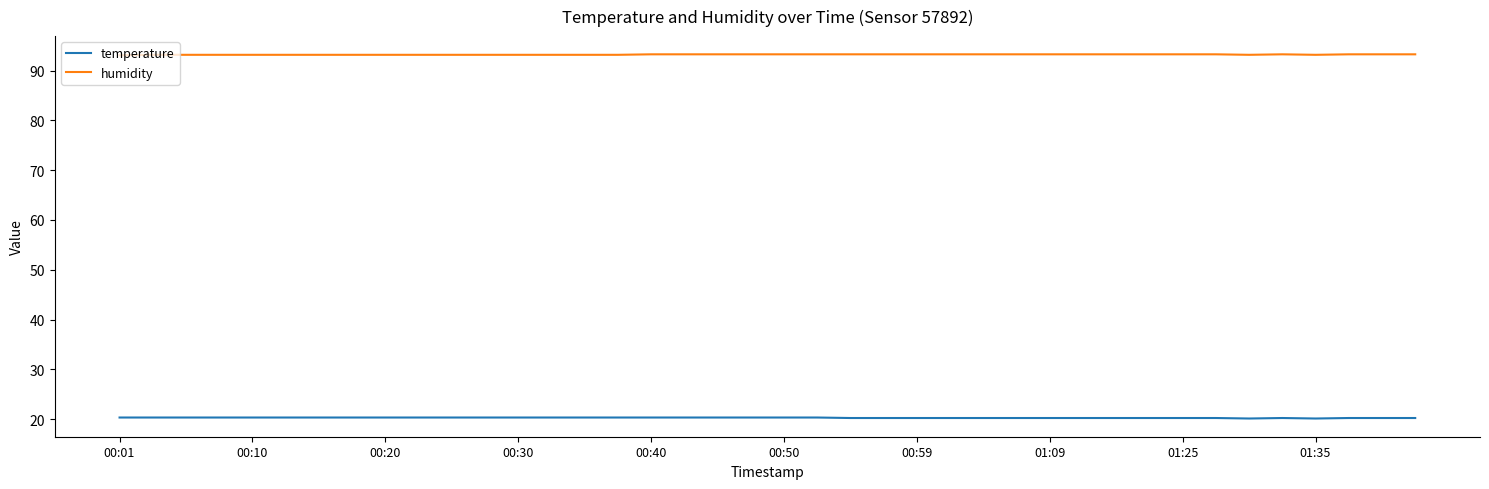

True or false: humidity and temperature intersect in this chart.

False